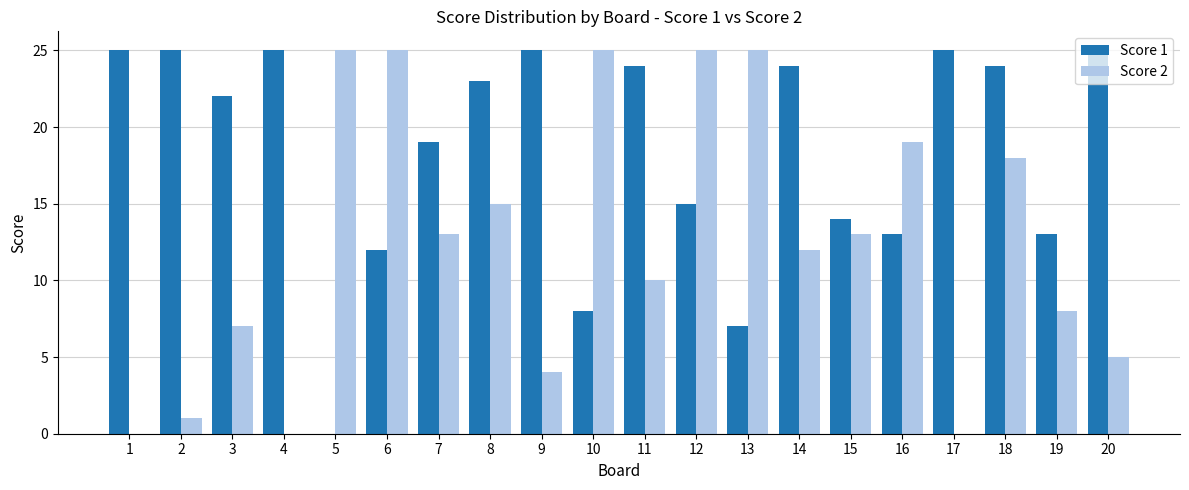

Which series has the largest total across all categories?

Score 1